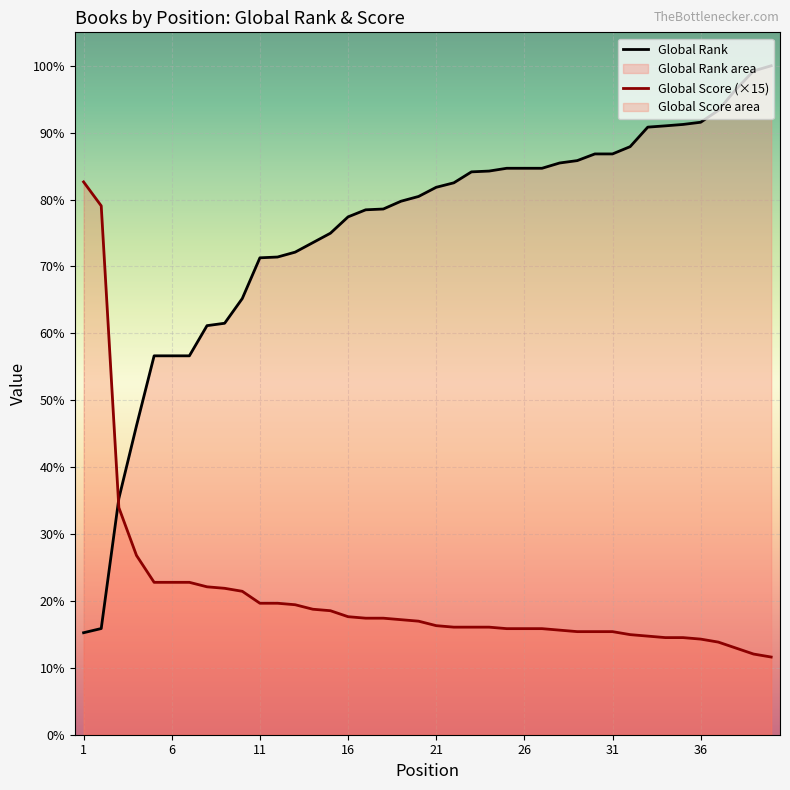

Is it true that Global Score equals 975 at 35?

True